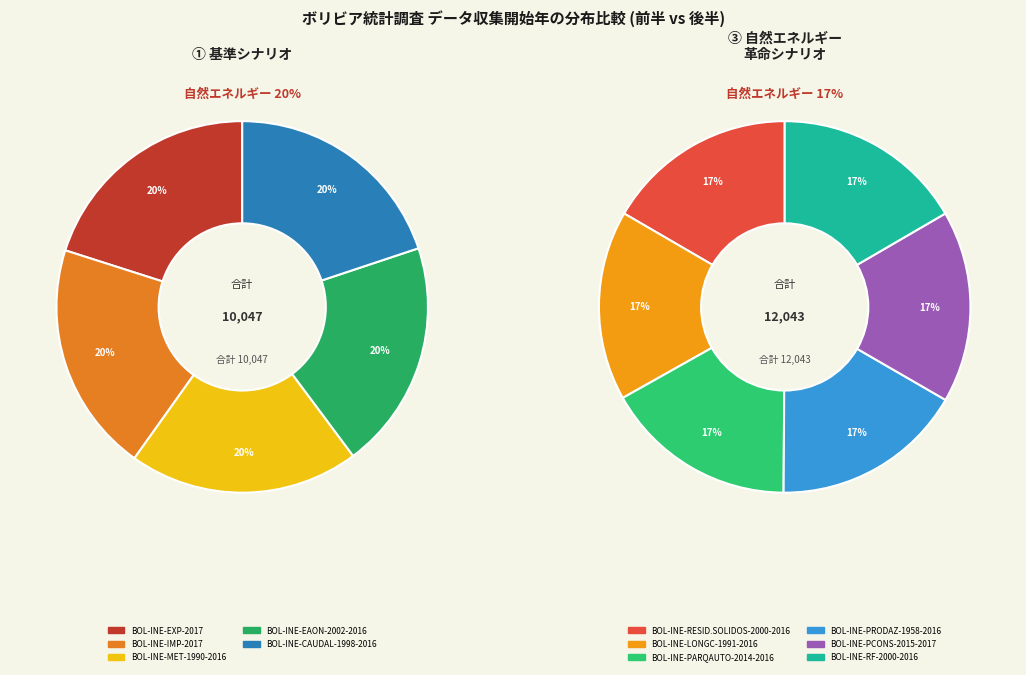

Rank the categories by value from highest to lowest.

BOL-INE-PARQAUTO-2014-2016, BOL-INE-EXP-2017, BOL-INE-IMP-2017, BOL-INE-PRODAZ-1958-2016, BOL-INE-PCONS-2015-2017, BOL-INE-MET-1990-2016, BOL-INE-EAON-2002-2016, BOL-INE-RESID.SOLIDOS-2000-2016, BOL-INE-RF-2000-2016, BOL-INE-CAUDAL-1998-2016, BOL-INE-LONGC-1991-2016